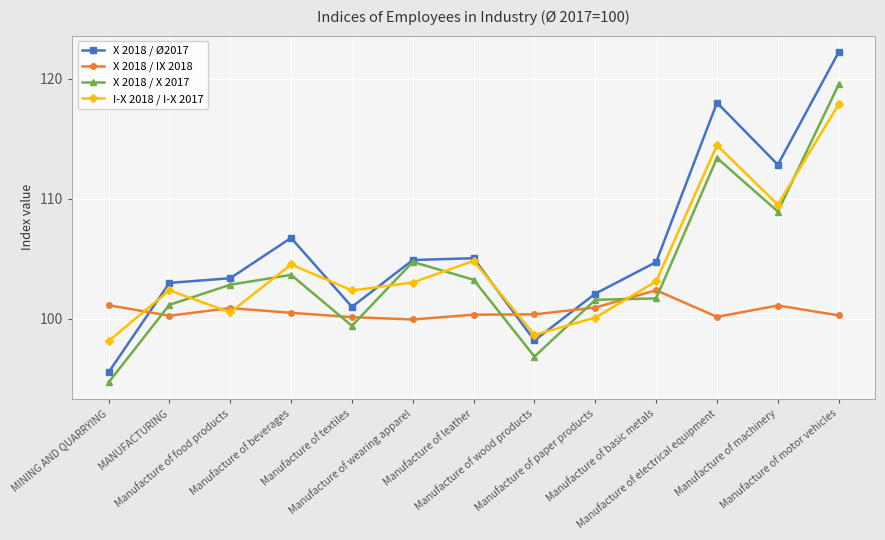

What is the label of the 5th point from the left?

Manufacture of textiles